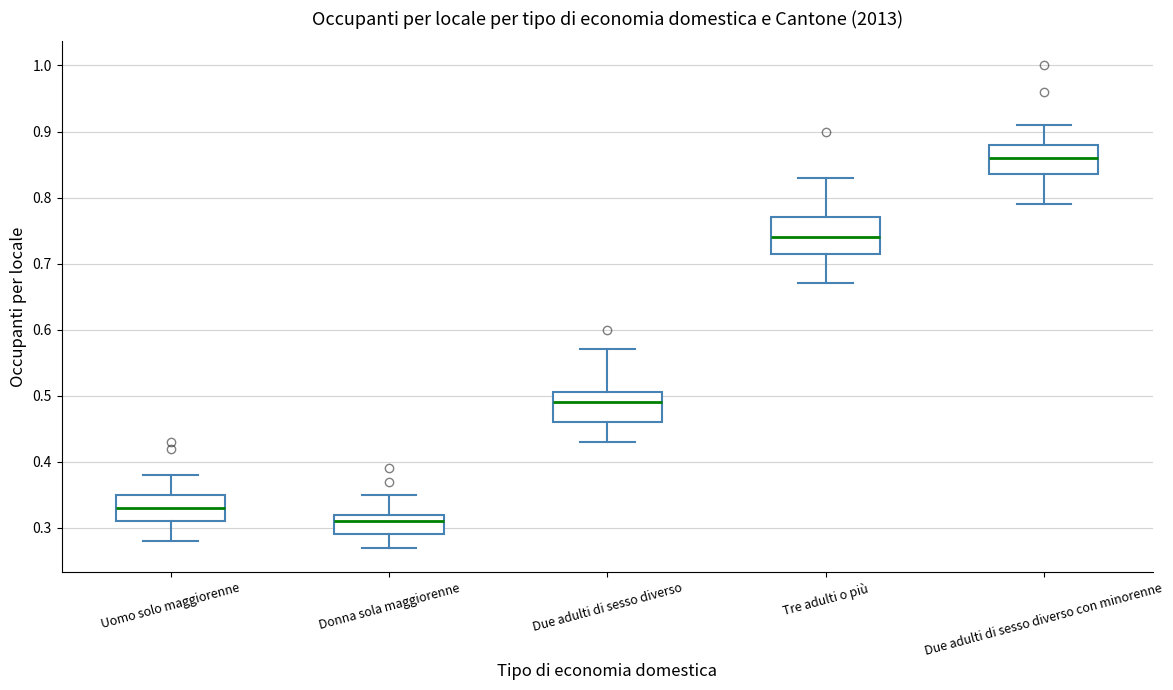

Reading left to right, read every box against the y-axis: the position of its median line, the range the box covers, and the ends of its whiskers. The values are not printed on the chart, so give them approximately, as read against the axis.

Uomo solo maggiorenne: median 0.33, box 0.31 to 0.35, whiskers 0.28 to 0.38
Donna sola maggiorenne: median 0.31, box 0.29 to 0.32, whiskers 0.27 to 0.35
Due adulti di sesso diverso: median 0.49, box 0.46 to 0.51, whiskers 0.43 to 0.57
Tre adulti o più: median 0.74, box 0.72 to 0.77, whiskers 0.67 to 0.83
Due adulti di sesso diverso con minorenne: median 0.86, box 0.84 to 0.88, whiskers 0.79 to 0.91